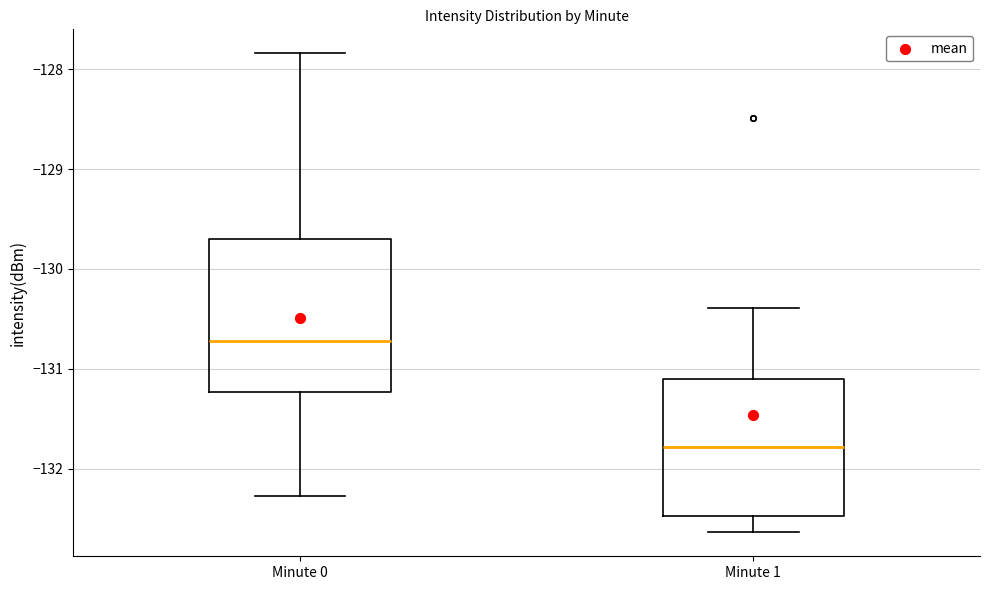

Comparing the boxes themselves (not the whiskers), which one is the tallest?

Minute 0